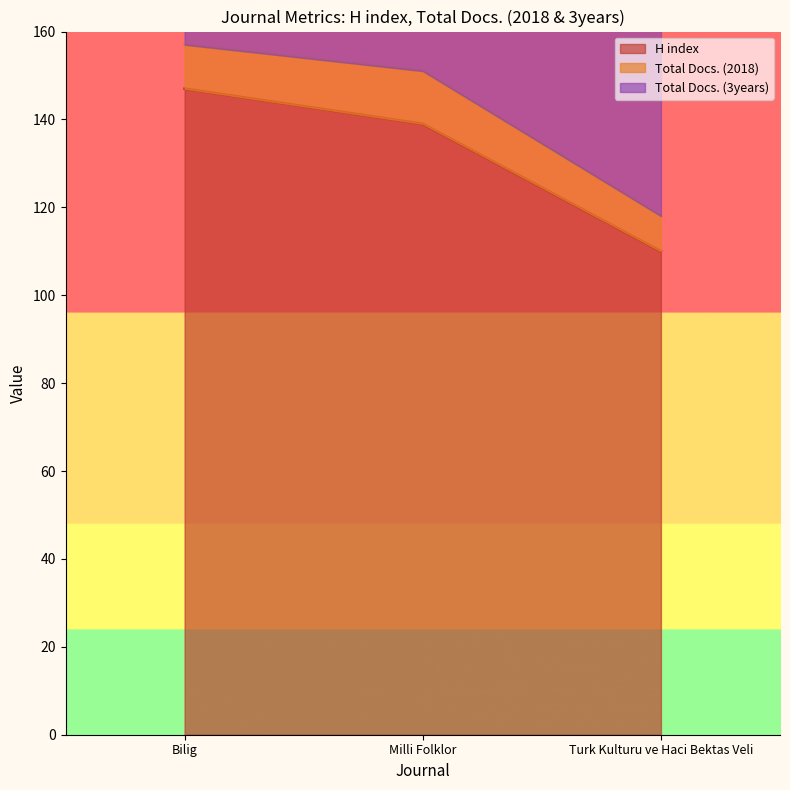

What is the value of the Total Docs. (3years) point at the 2nd from the left?

55